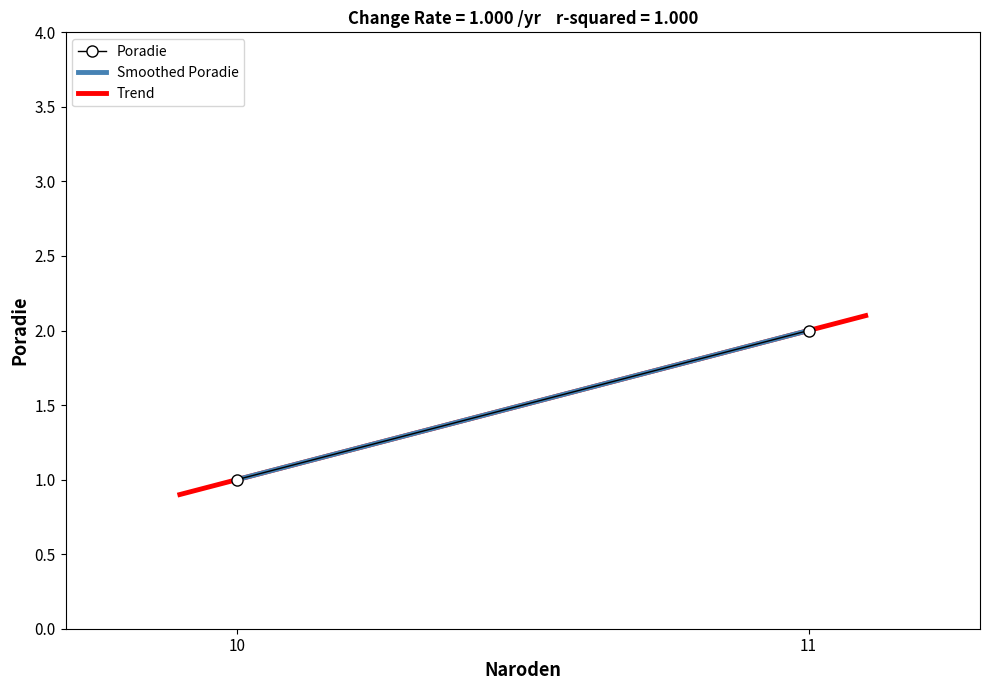

How many values are below 2?

1